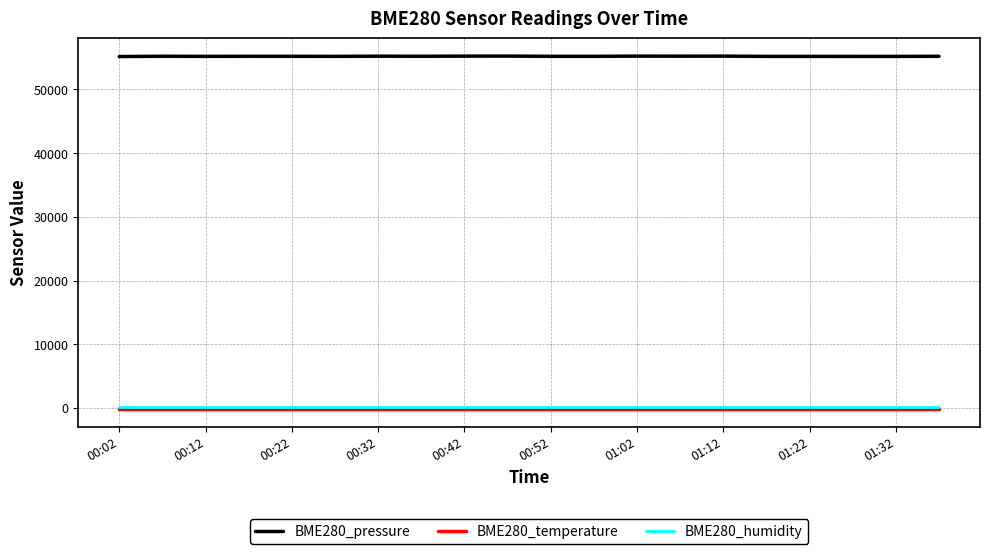

What is the greatest value displayed?

55232.0